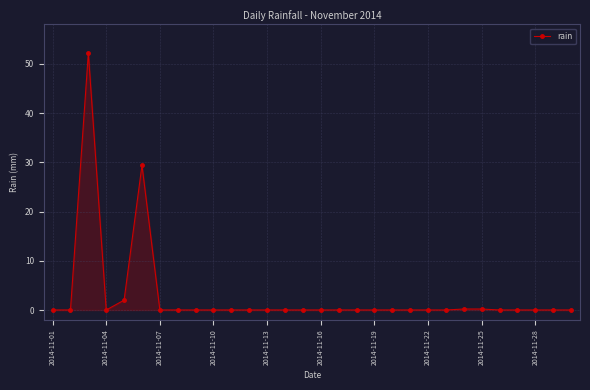

What is the difference between the maximum and second lowest values?

52.2